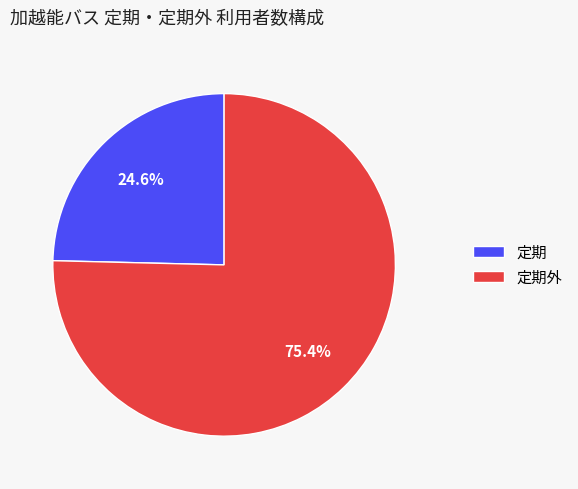

Rank the categories by value from lowest to highest.

定期, 定期外